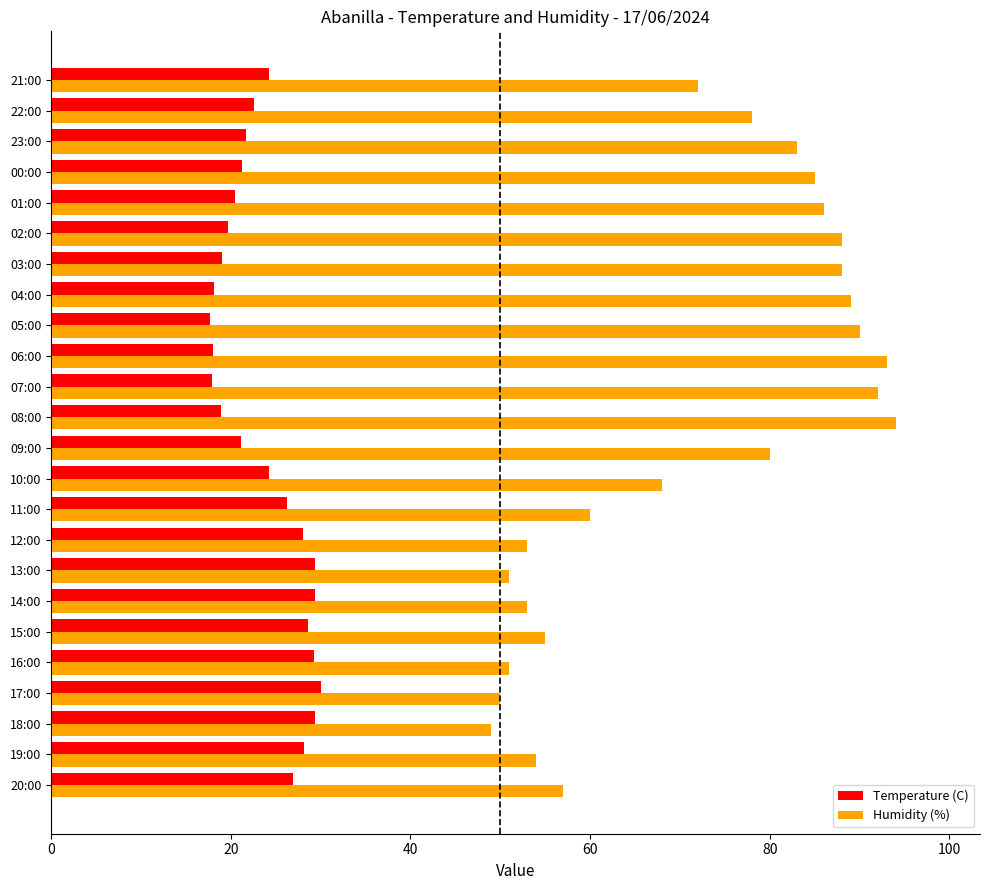

Between 17:00 and 09:00, which series saw the biggest shift?

Humidity (%)